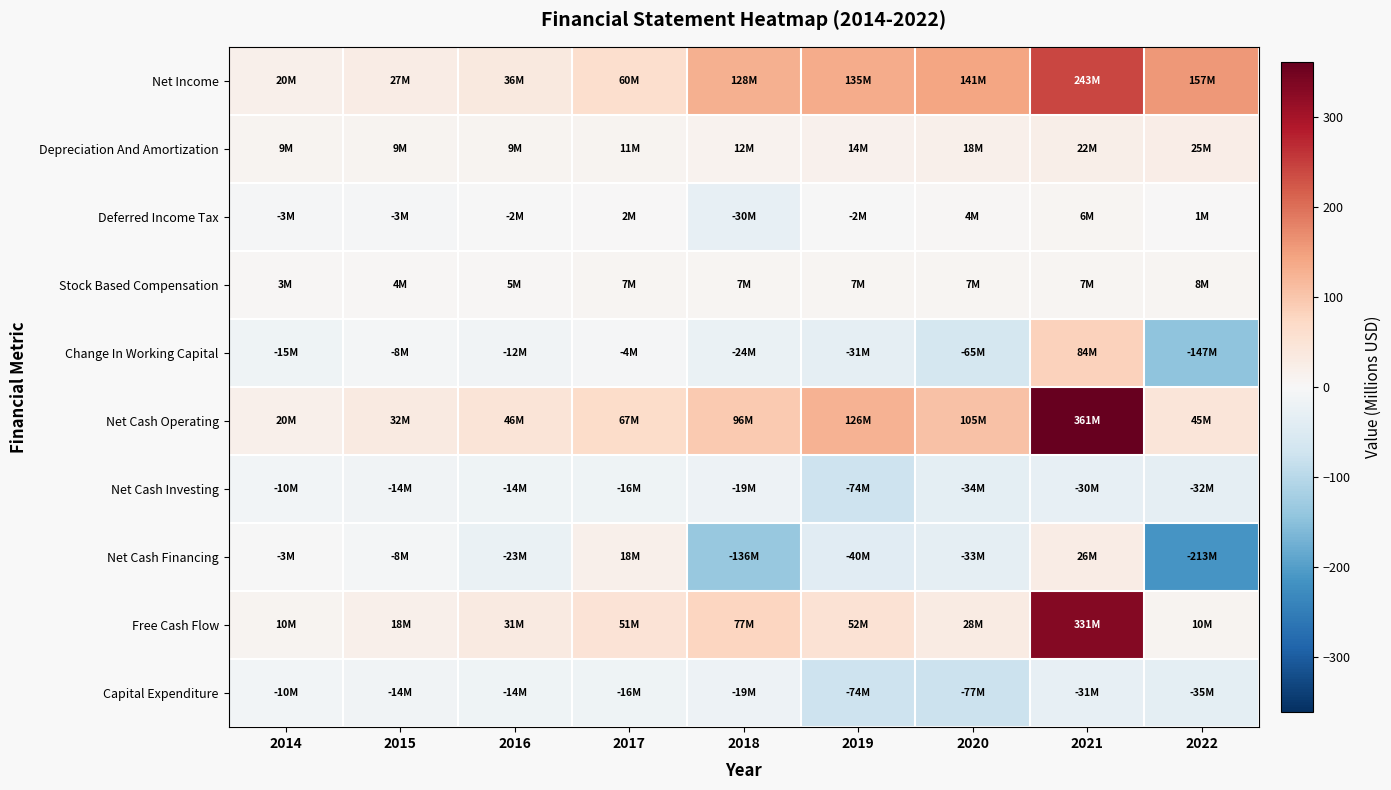

Which series changed the most between 2014 and 2021?

Net Cash Operating